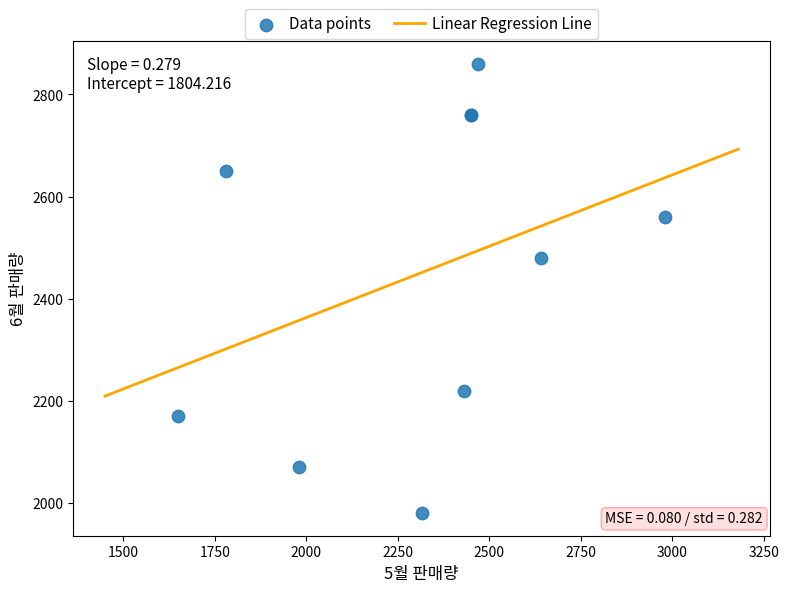

What Y value in the scatter plot is closest to 2420?

2480